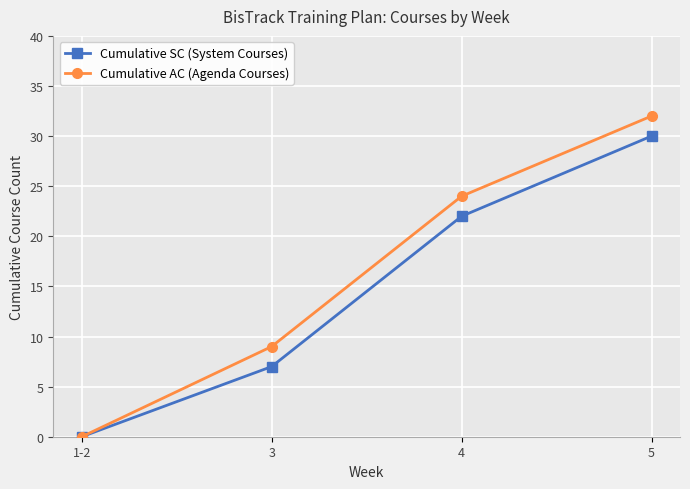

What is the difference between the Cumulative SC (System Courses) values at 4 and 1-2?

22